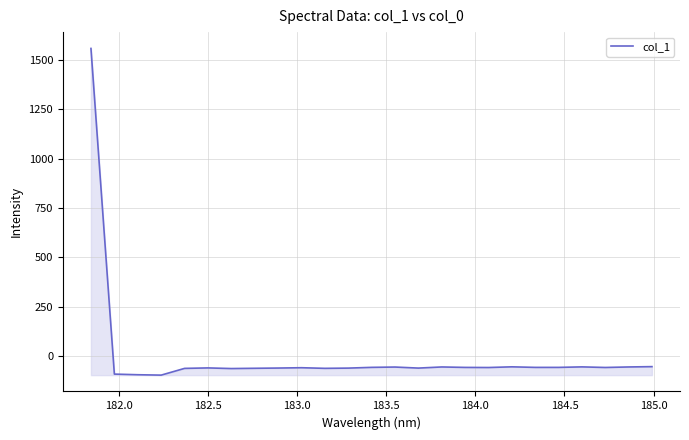

What is the difference between the maximum and minimum values?

1651.2